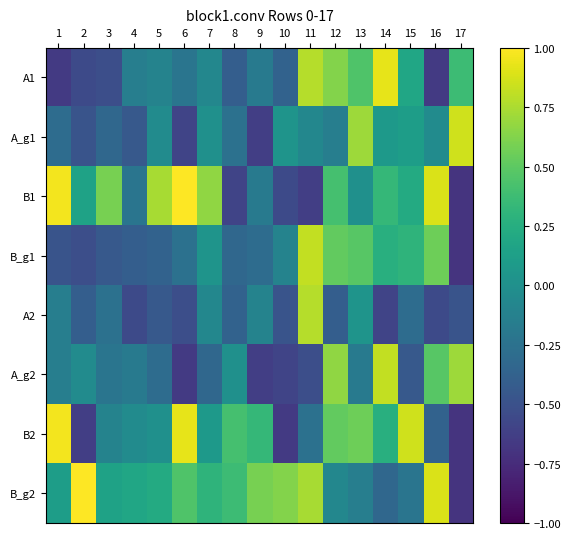

At which category is the sum across all series the highest?

12